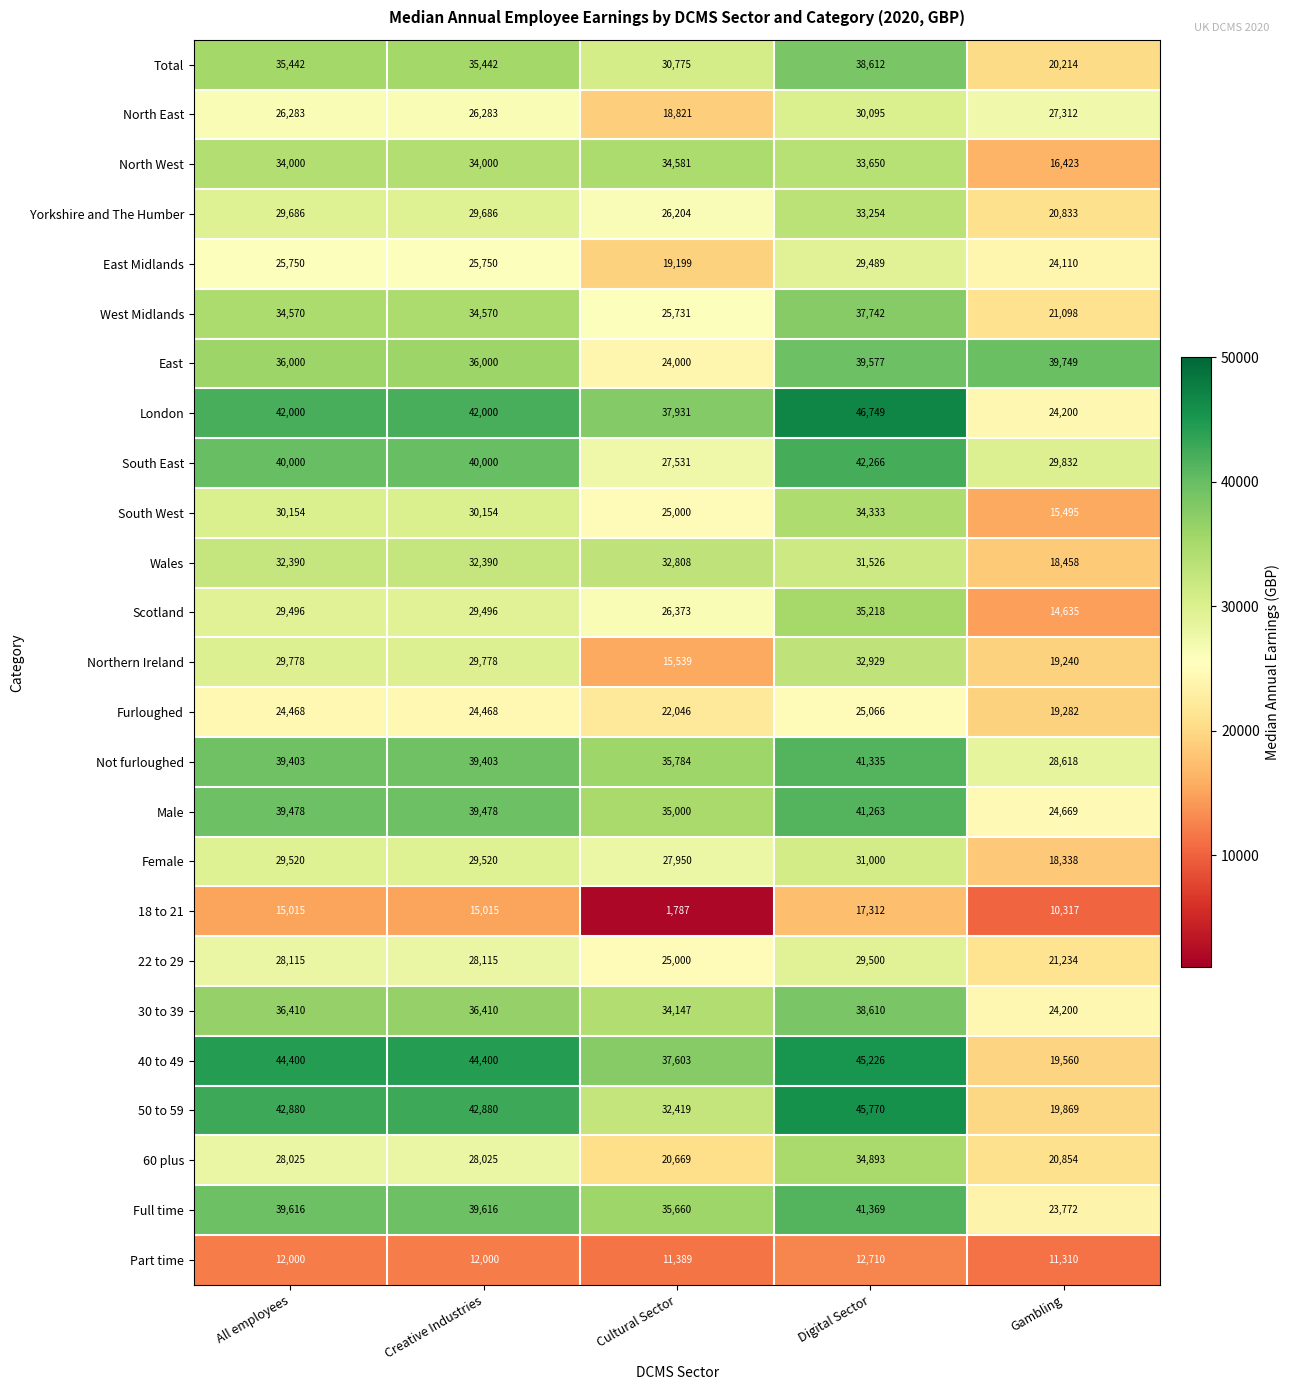

At which category does the chart reach its minimum across all series?

Cultural Sector